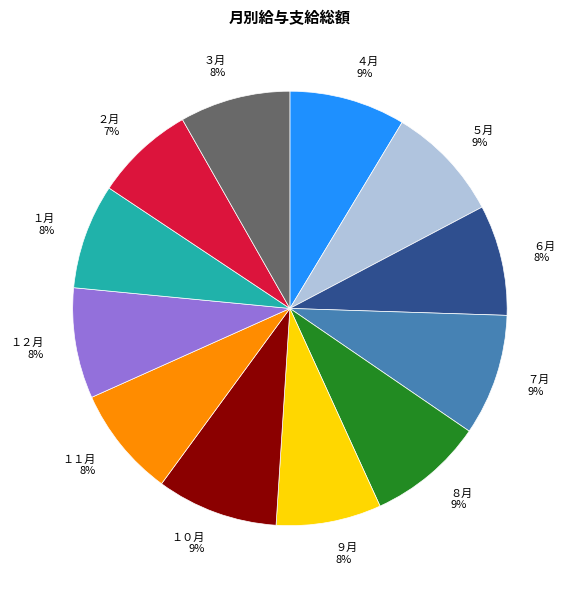

To the nearest percent, what is the combined percentage of ９月 and ２月?

15%